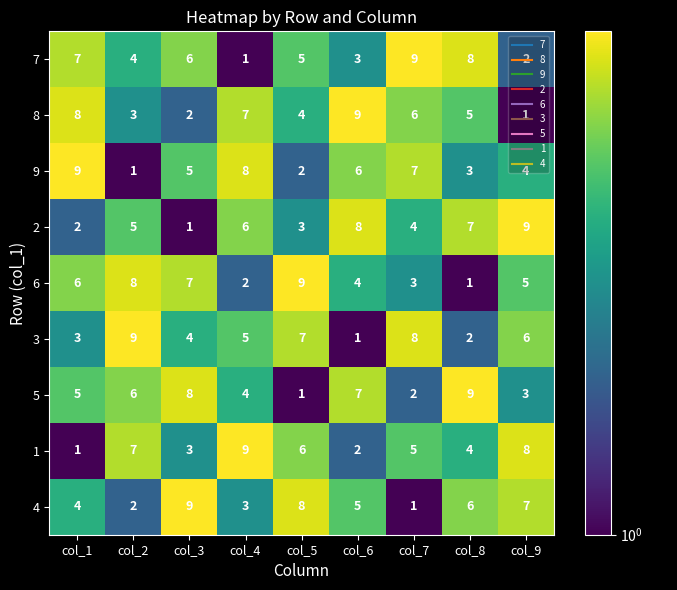

At how many categories does at least one series exceed 3?

9